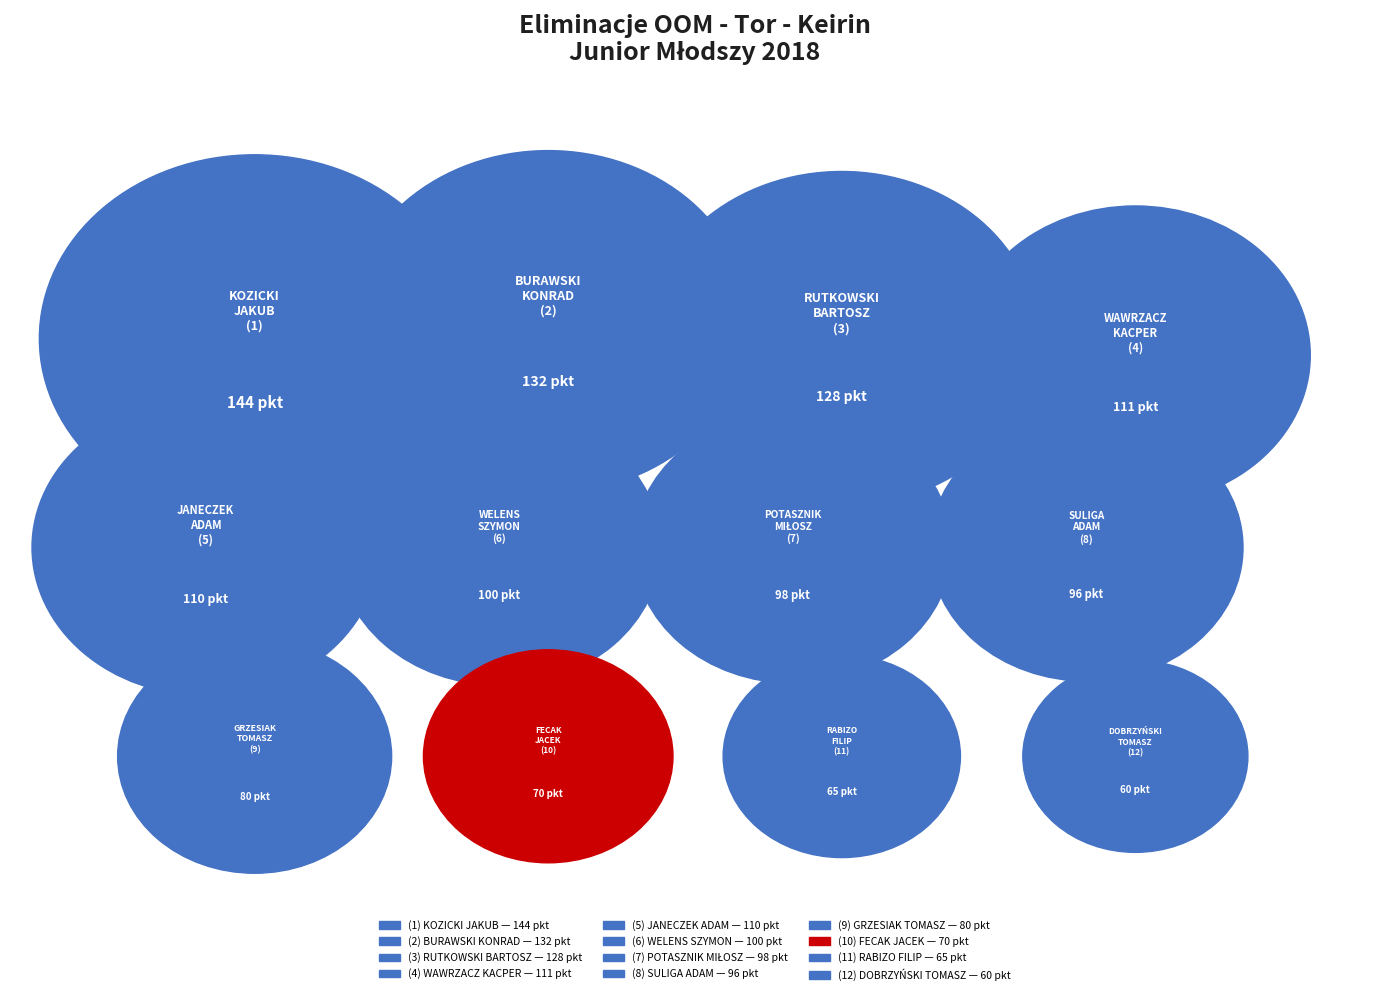

To the nearest percent, what is the difference between the largest and smallest slice percentages?

7%